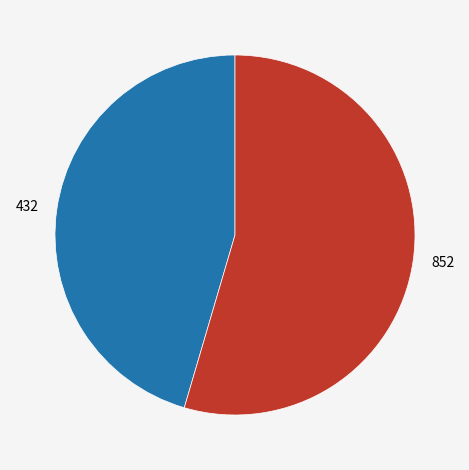

True or false: 432 accounts for 57% of the total.

False